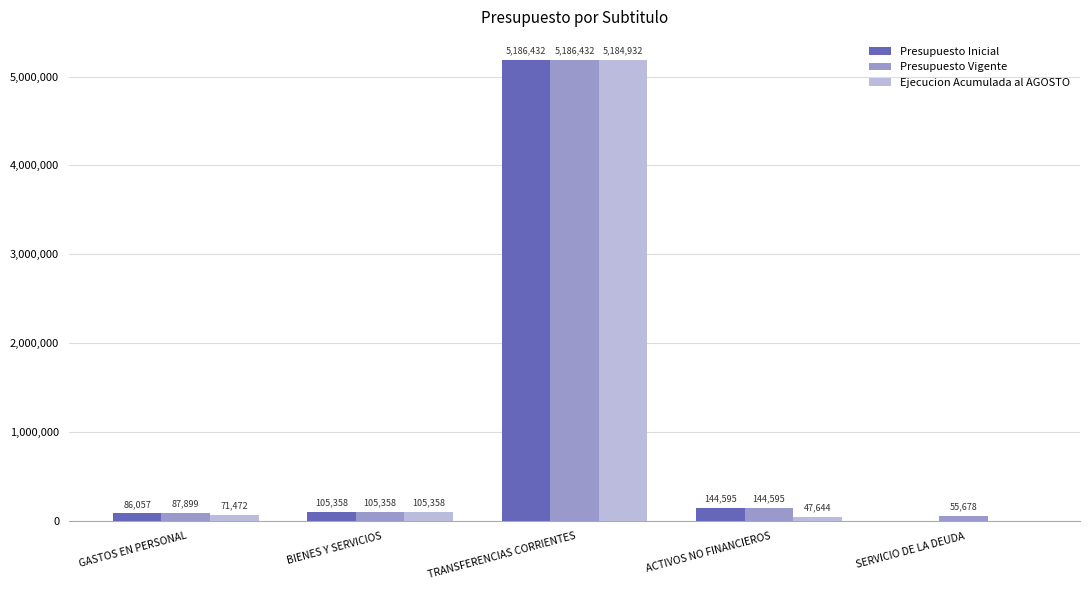

What is the sum of all Ejecucion Acumulada al AGOSTO values?

5409406